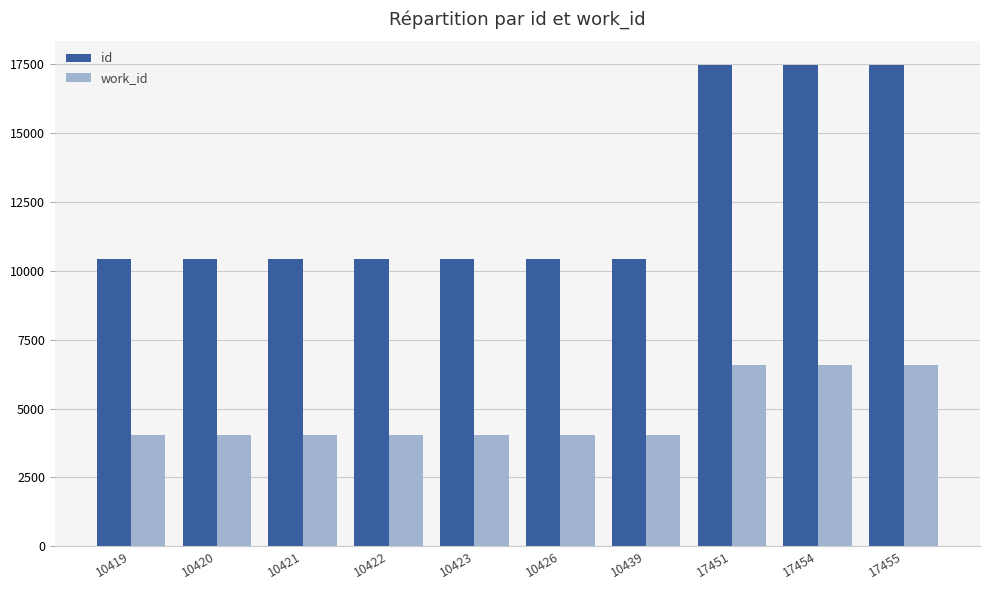

Is it true that id equals 7386 at 17455?

False